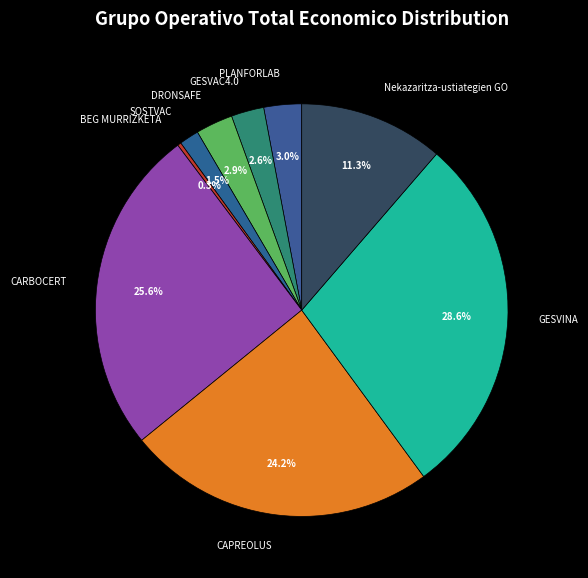

Is GESVAC4.0 the majority of the pie?

No